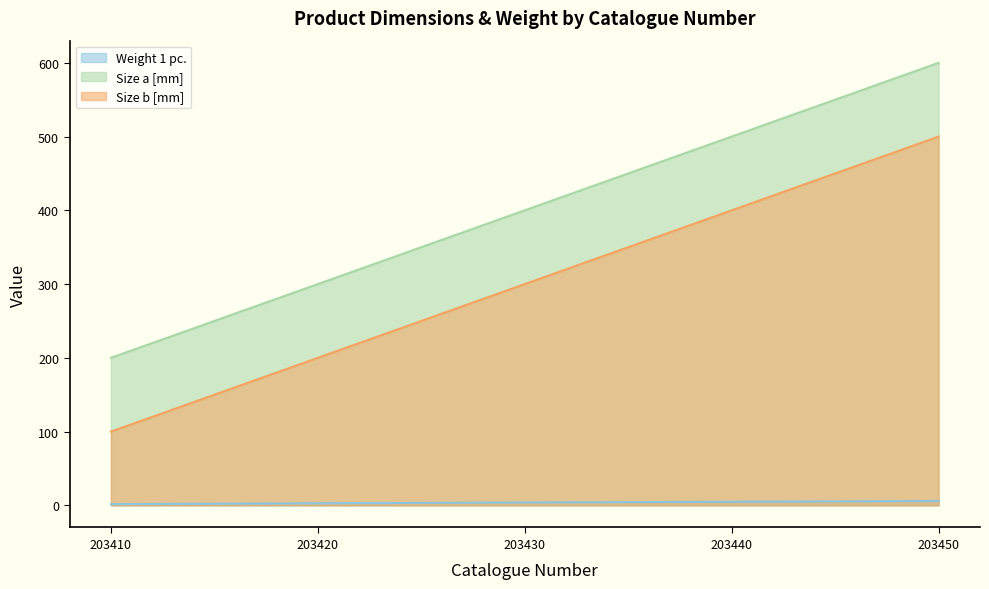

Which series has the largest total across all categories?

Size a [mm]